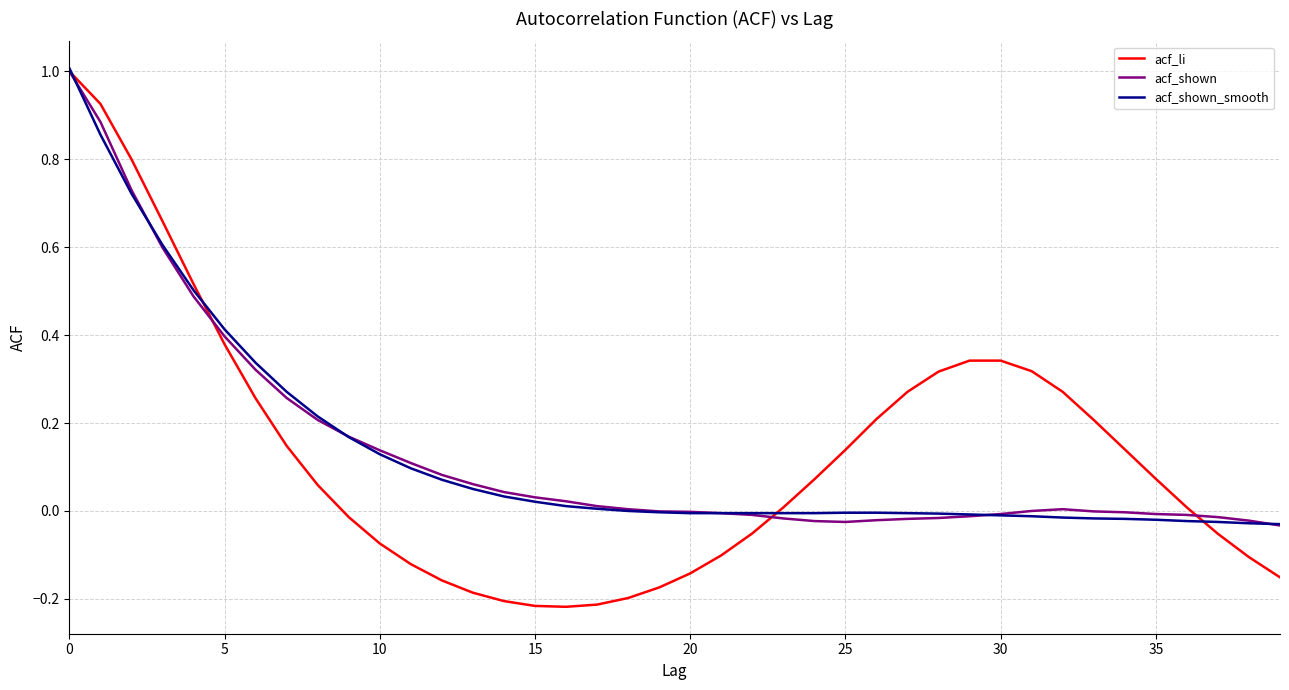

What is the maximum value shown in the chart?

1.0